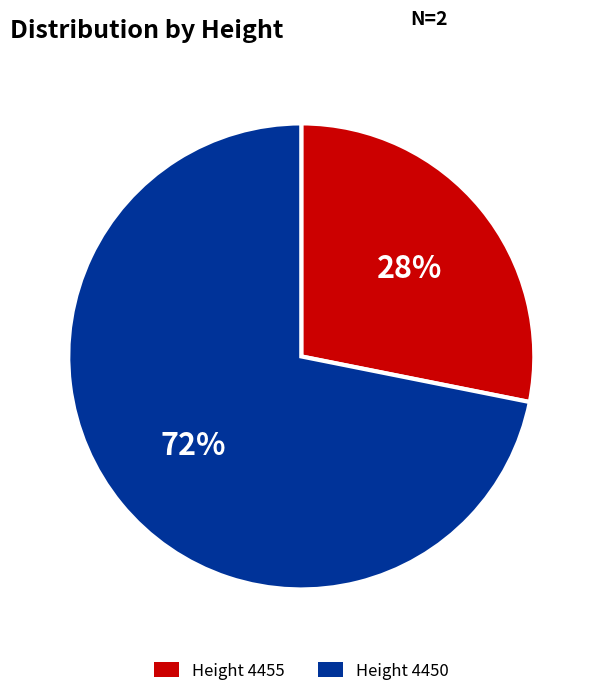

To the nearest percent, what is the difference between the largest and smallest slice percentages?

44%